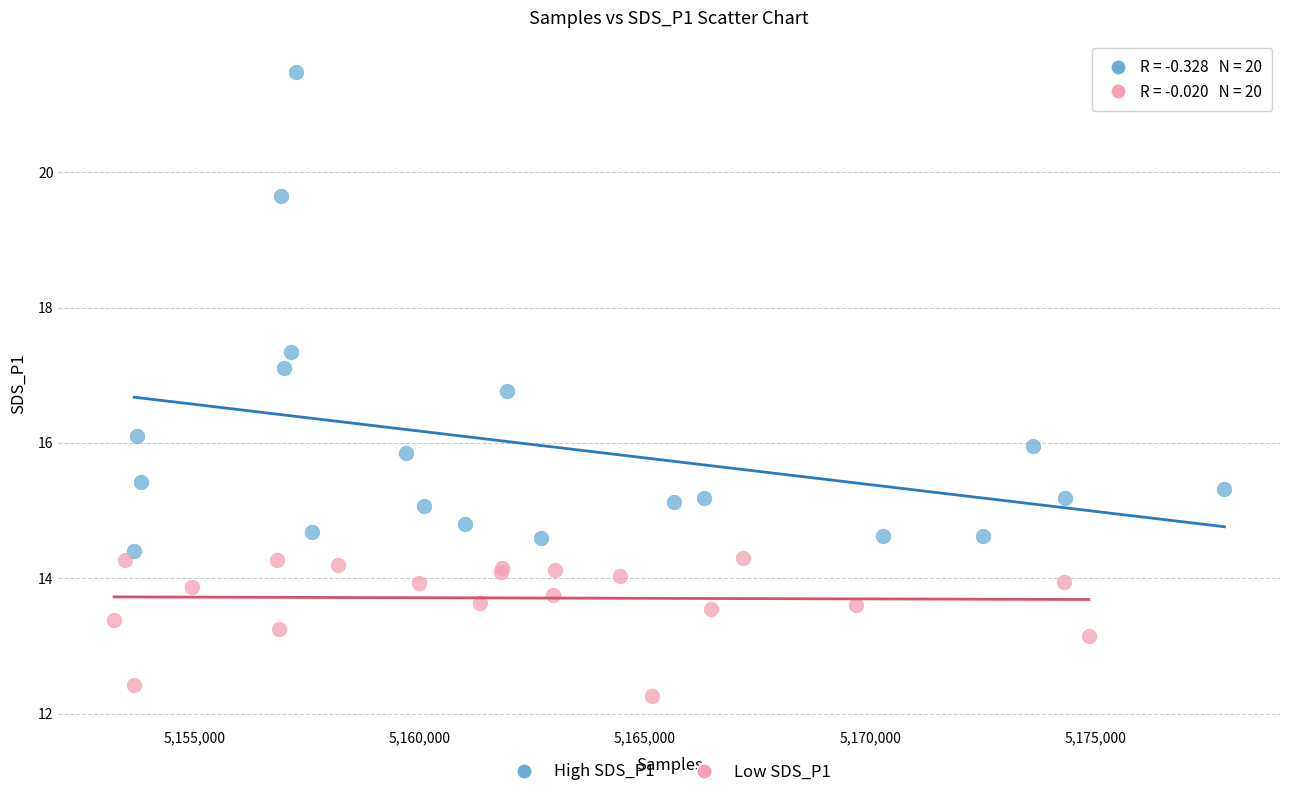

Which series contains the lowest Y value?

Low SDS_P1